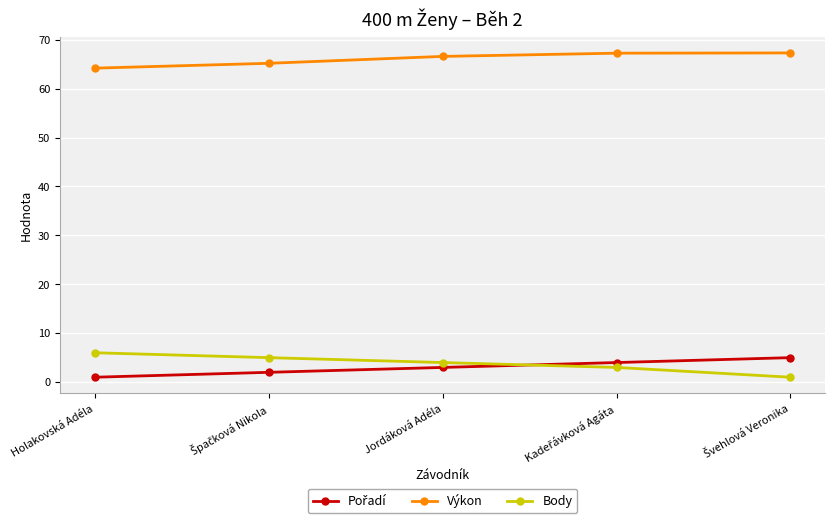

What is the value of the Body point at the 2nd from the left?

5.0